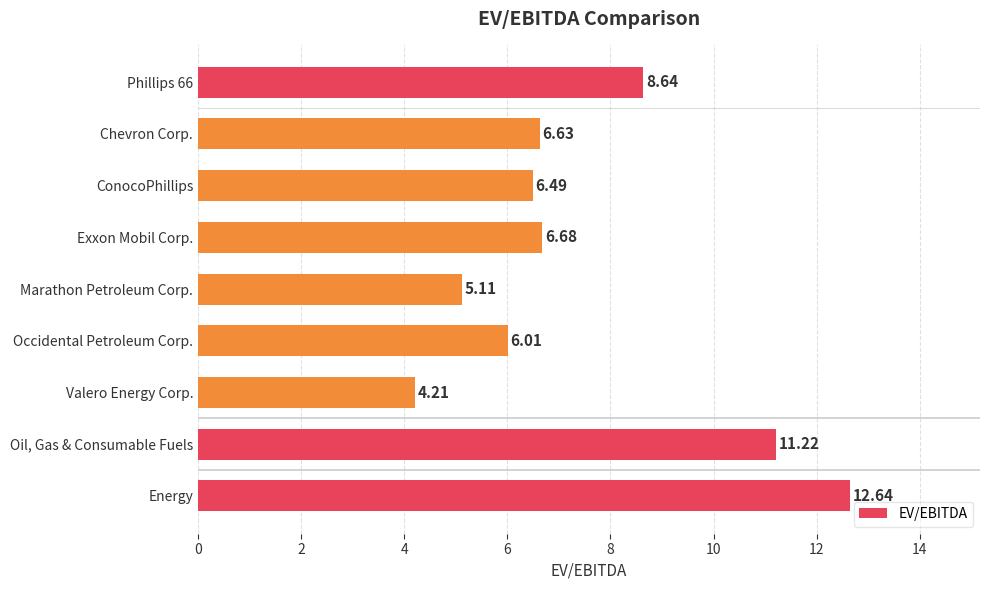

What is the sum of all values?

67.6